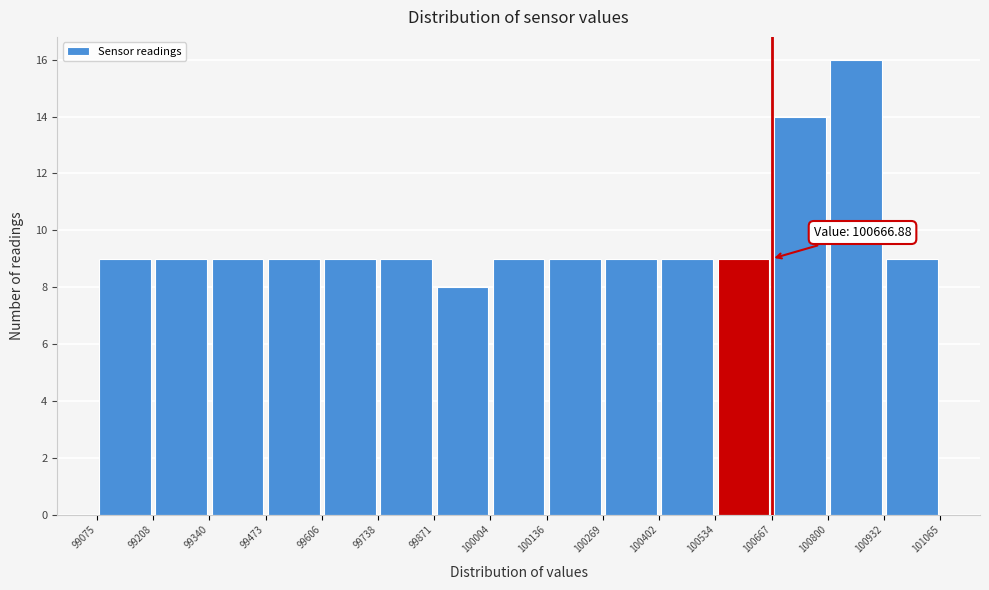

Which range on the x-axis has the tallest bar?

100800 to 100932